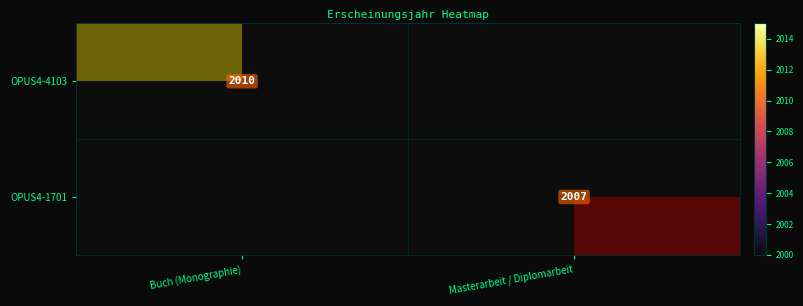

At which category is the sum across all series the highest?

Buch (Monographie)